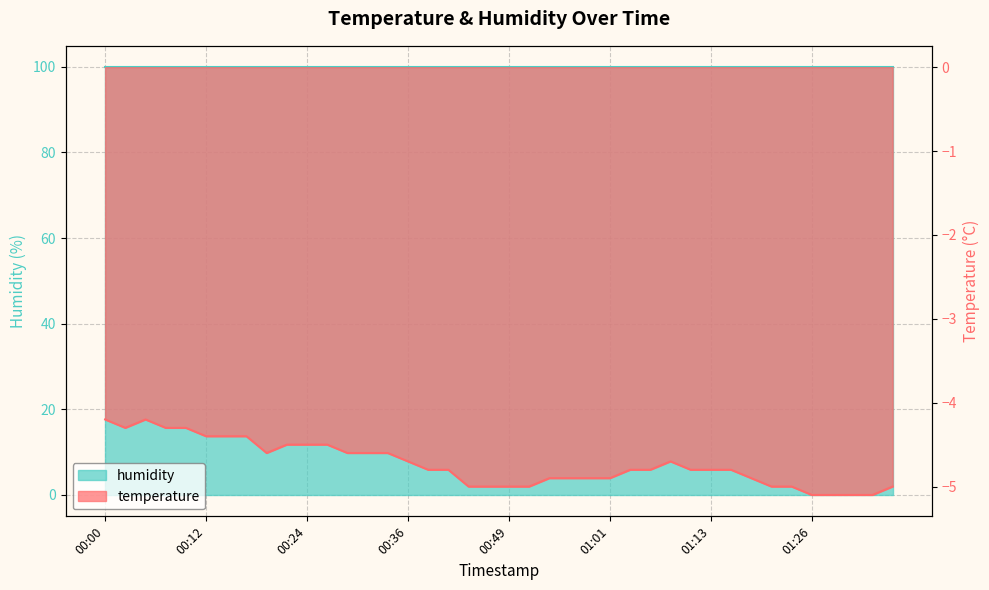

Count the number of categories in the chart.

40